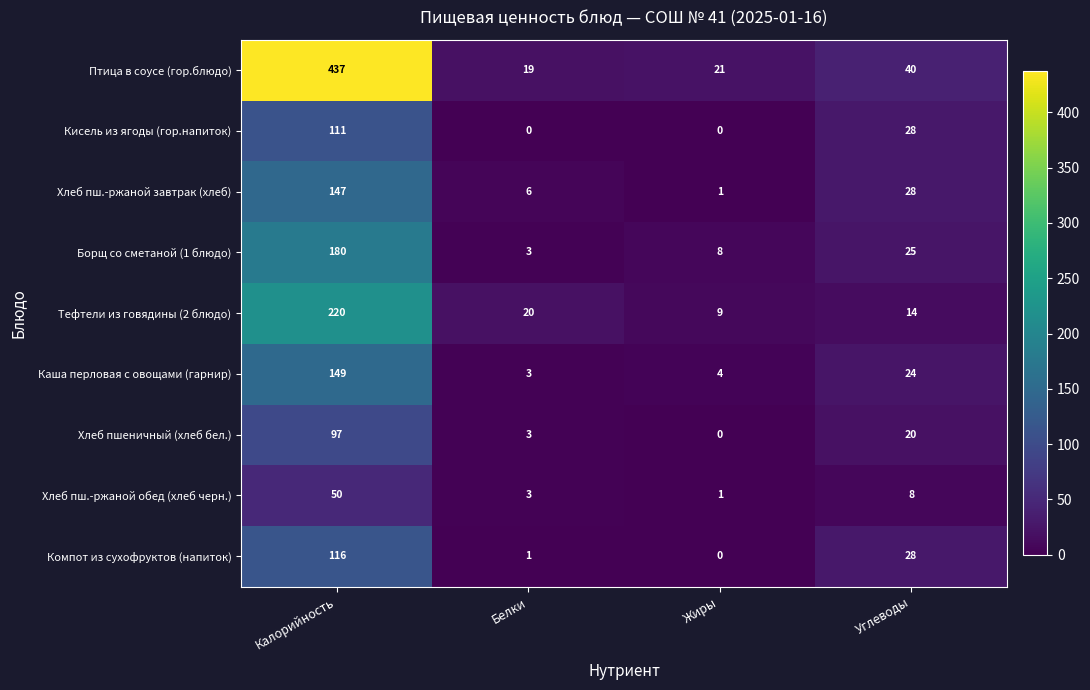

The value of Тефтели из говядины (2 блюдо) at Белки is 20. True or false?

True